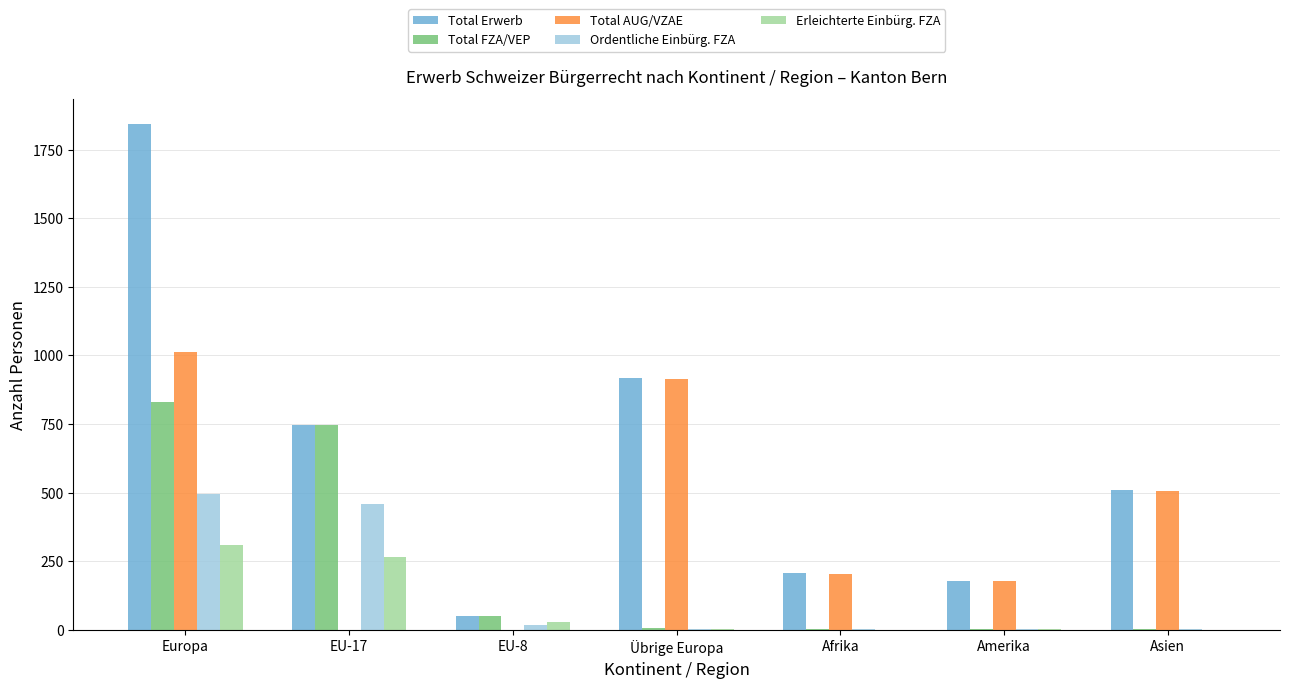

Count the number of categories in the chart.

7